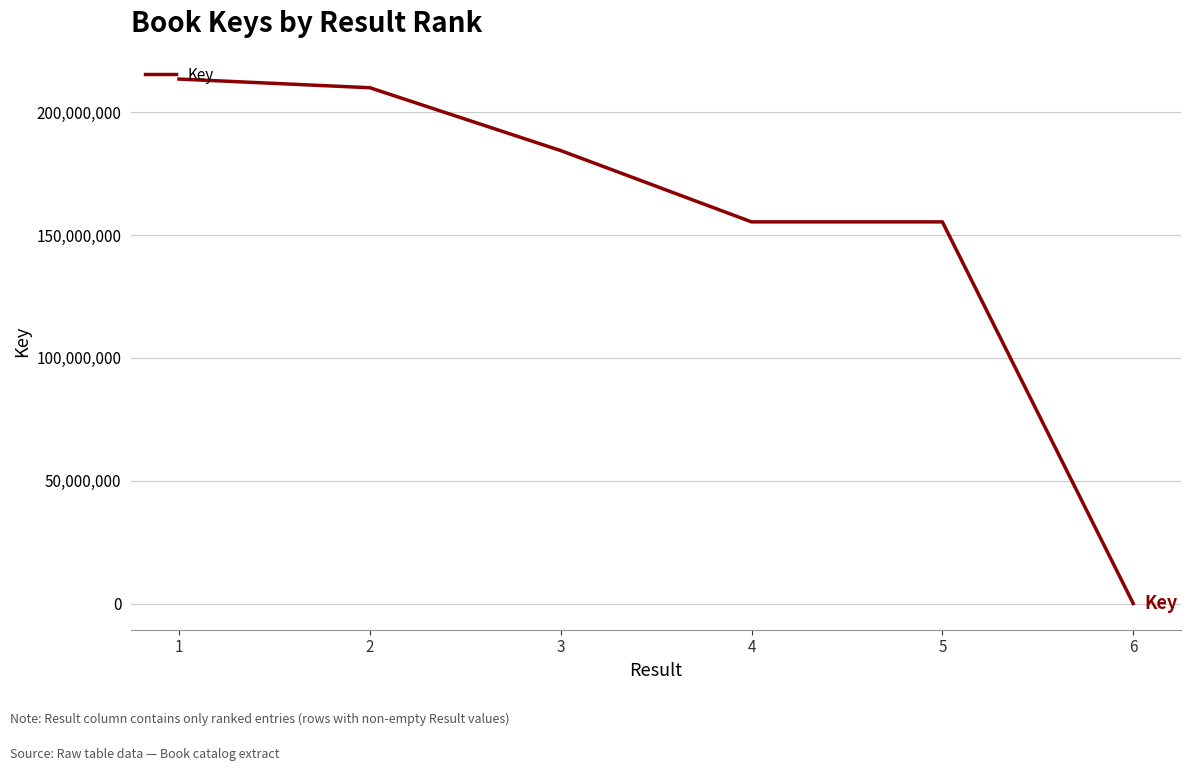

True or false: there are more than 2 points higher than both neighbors.

False